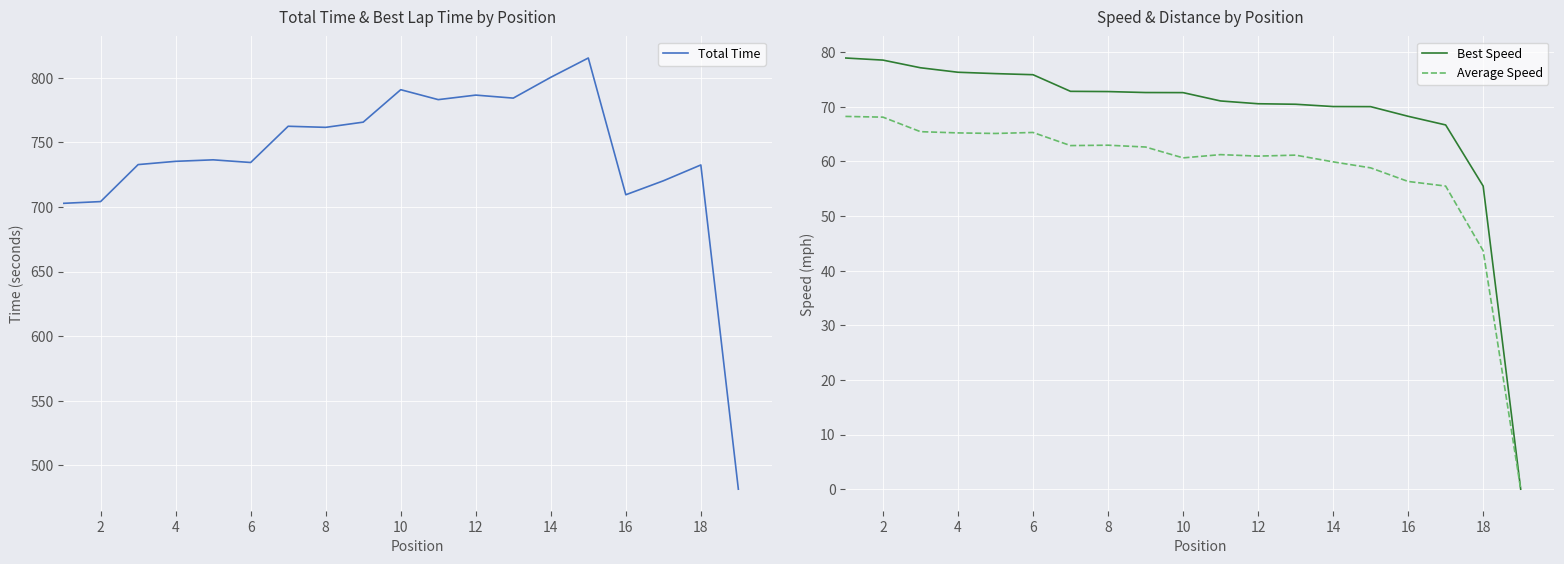

Does the chart display data point markers on the line(s)?

No